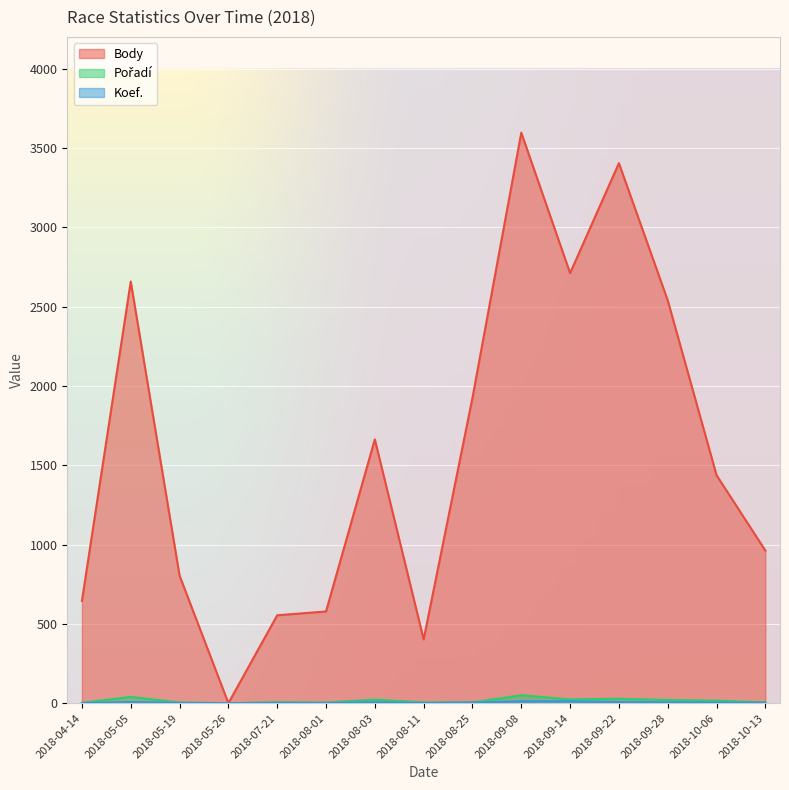

What is the total value across all series at 2018-05-05?

2705